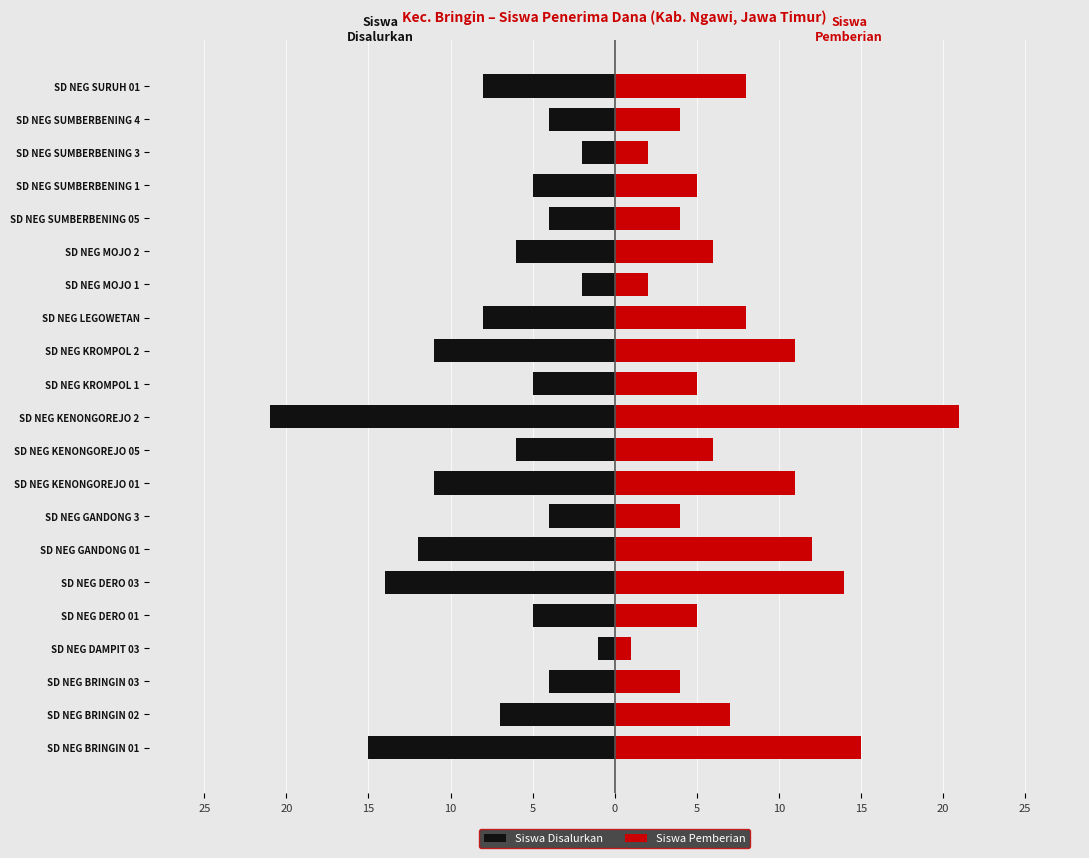

Which series has the largest range (max minus min)?

Siswa Disalurkan